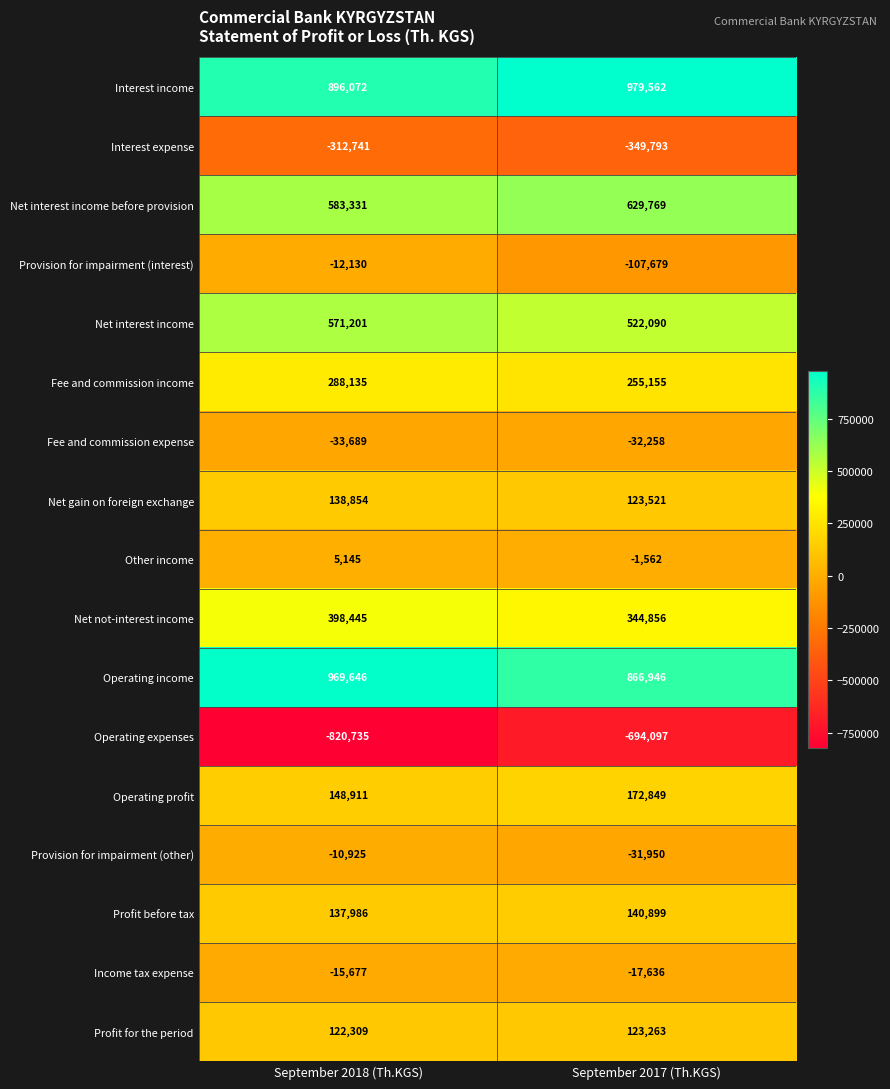

At which category is the sum across all series the highest?

September 2018 (Th.KGS)